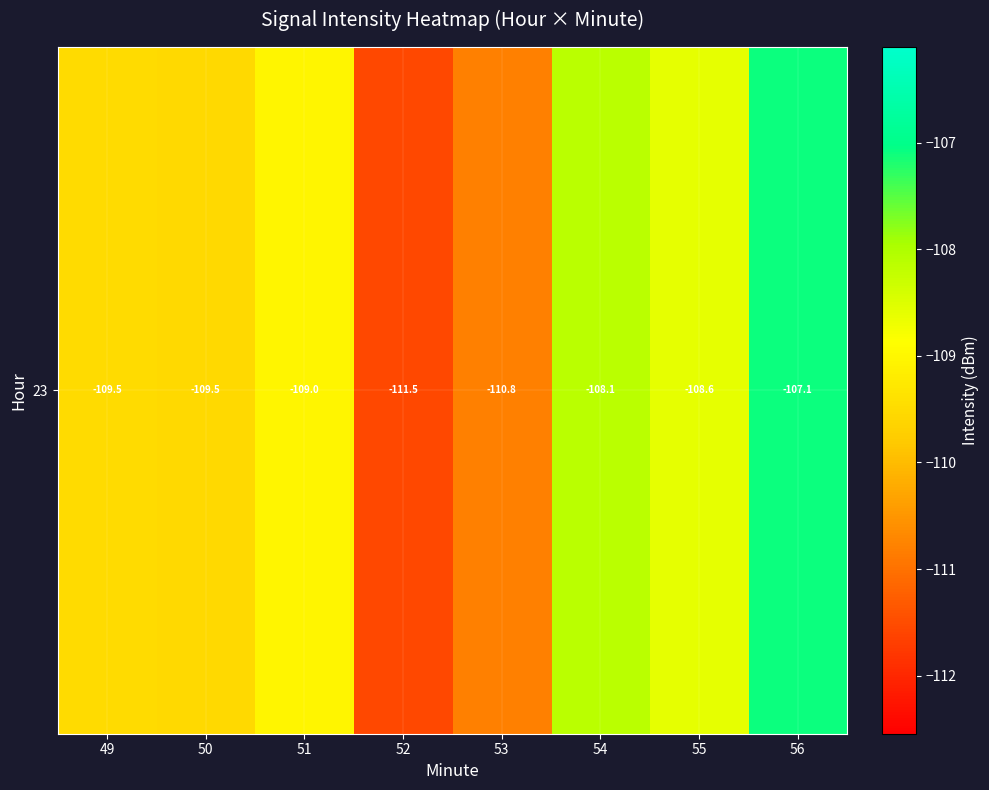

What is the difference between the second highest and second lowest values?

2.7